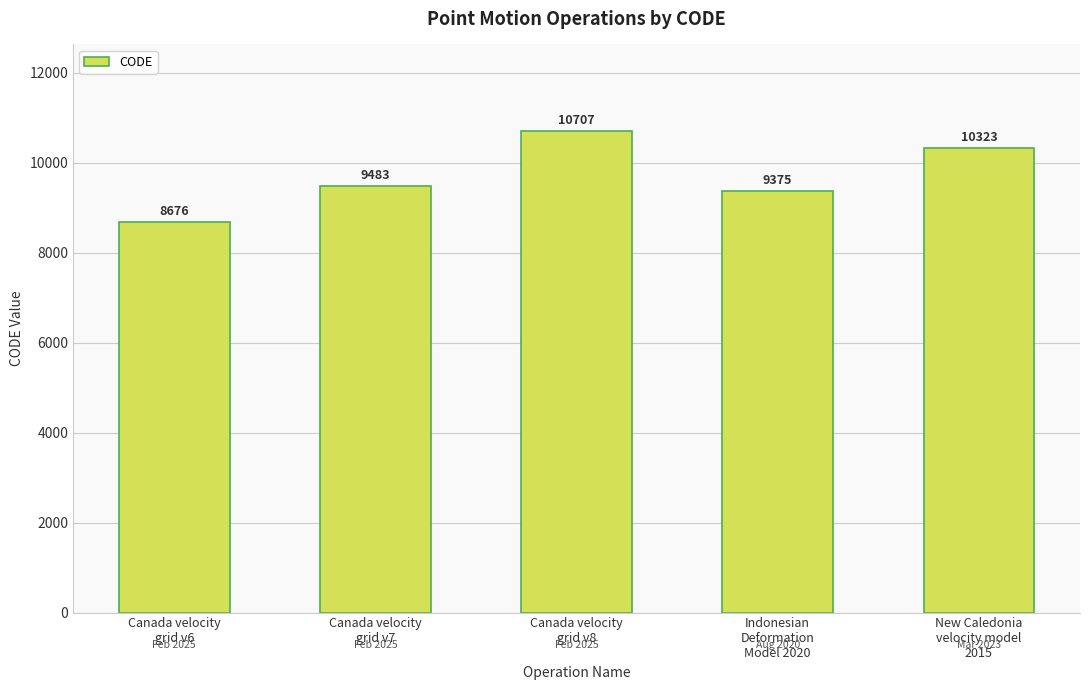

What is the average value?

9713